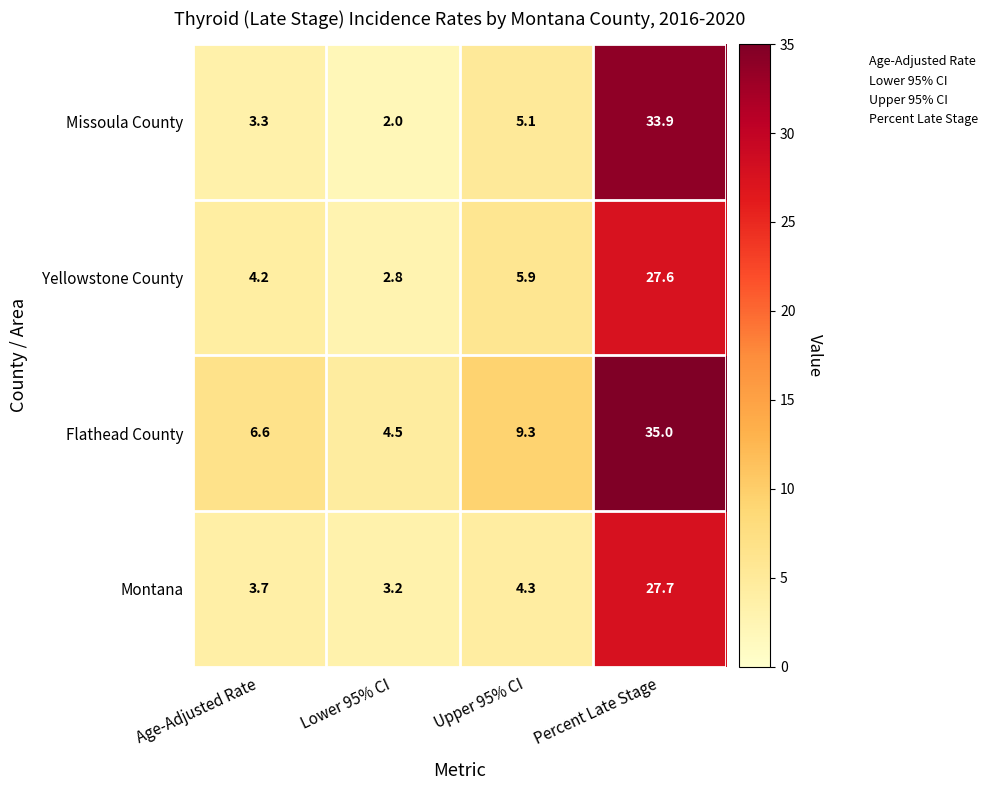

How many data points does each series have?

4